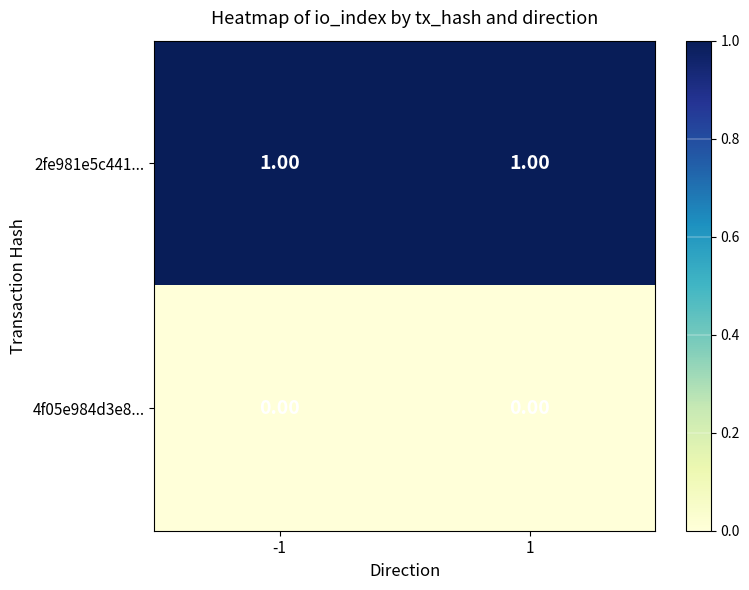

Which series has the largest total across all categories?

2fe981e5c441...